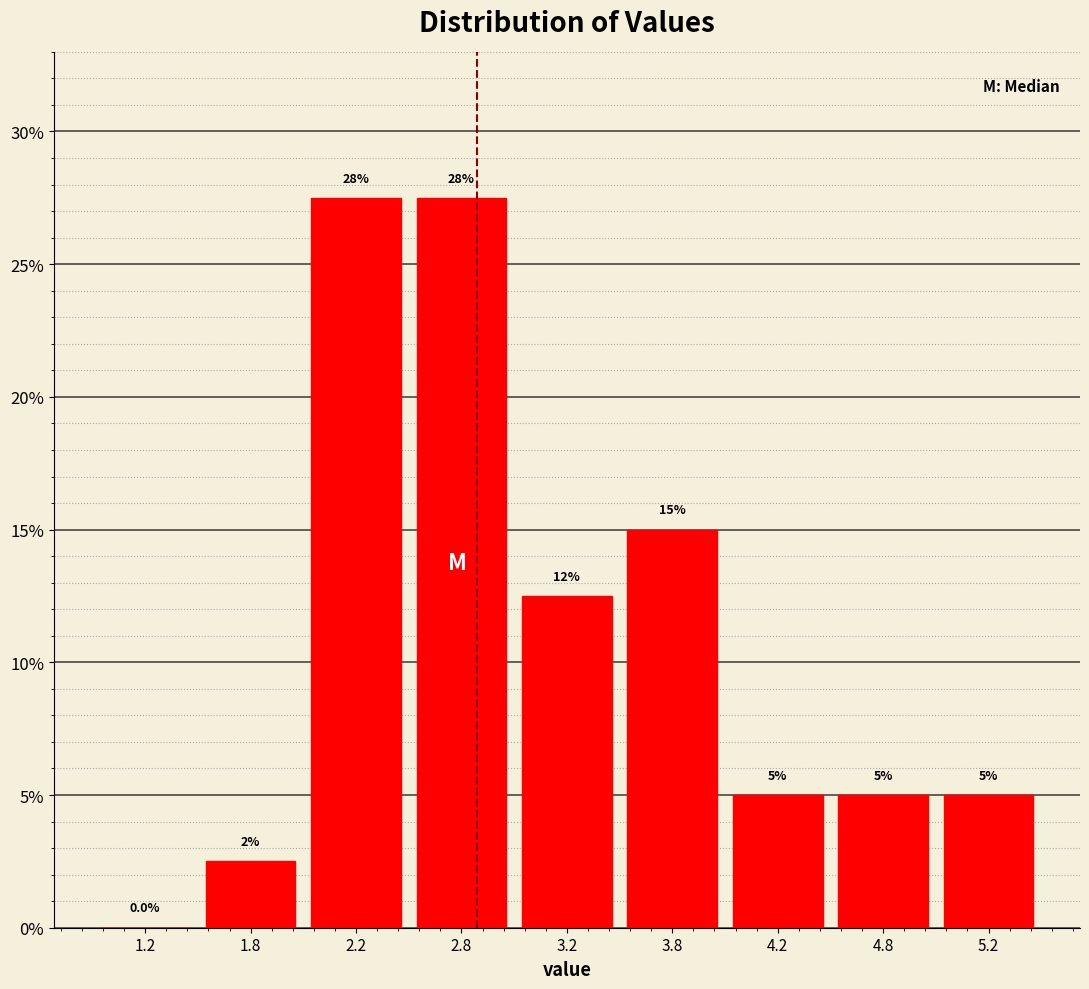

Reading left to right, list all the values displayed in this chart.

1.2=0.0	1.8=2.5	2.2=27.5	2.8=27.5	3.2=12.5	3.8=15.0	4.2=5.0	4.8=5.0	5.2=5.0